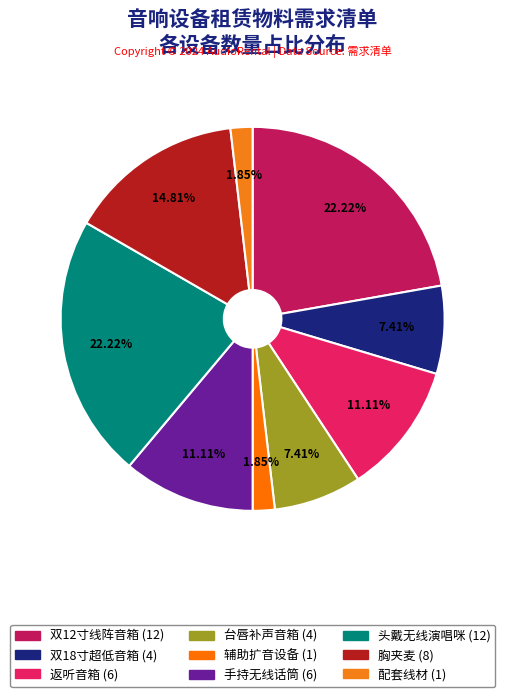

Count the number of slices in the pie.

9